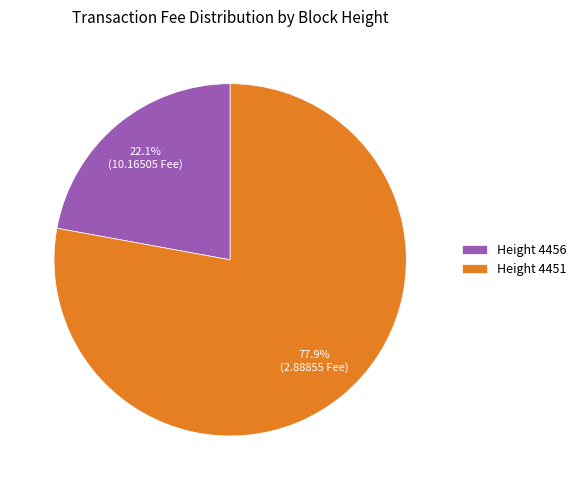

What is the smallest slice in the pie chart?

Height 4456